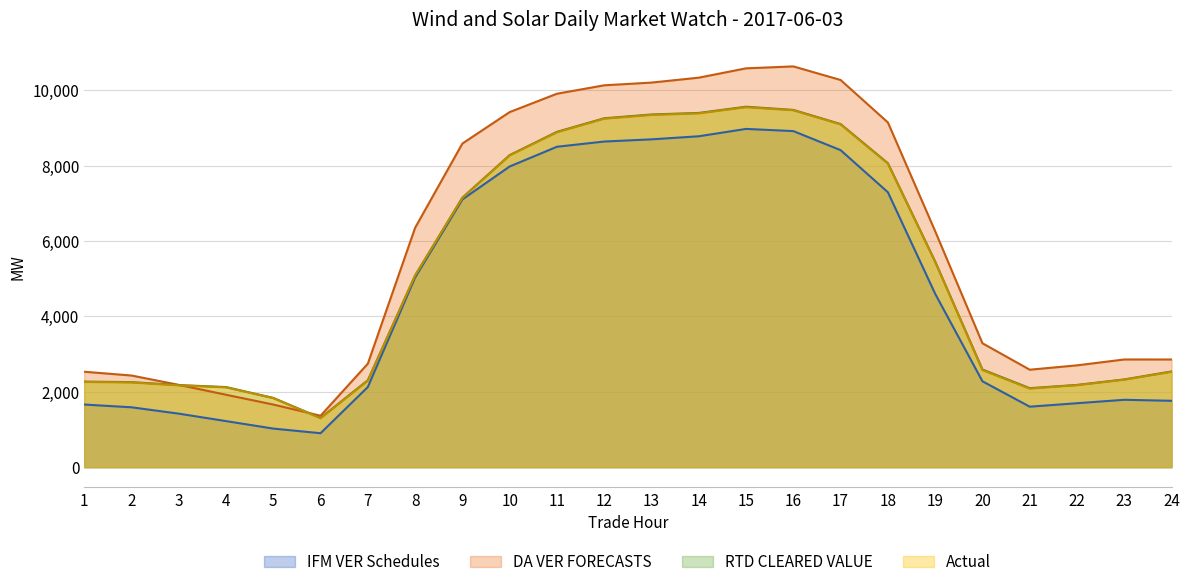

What is the highest value of the IFM VER Schedules series?

8973.0